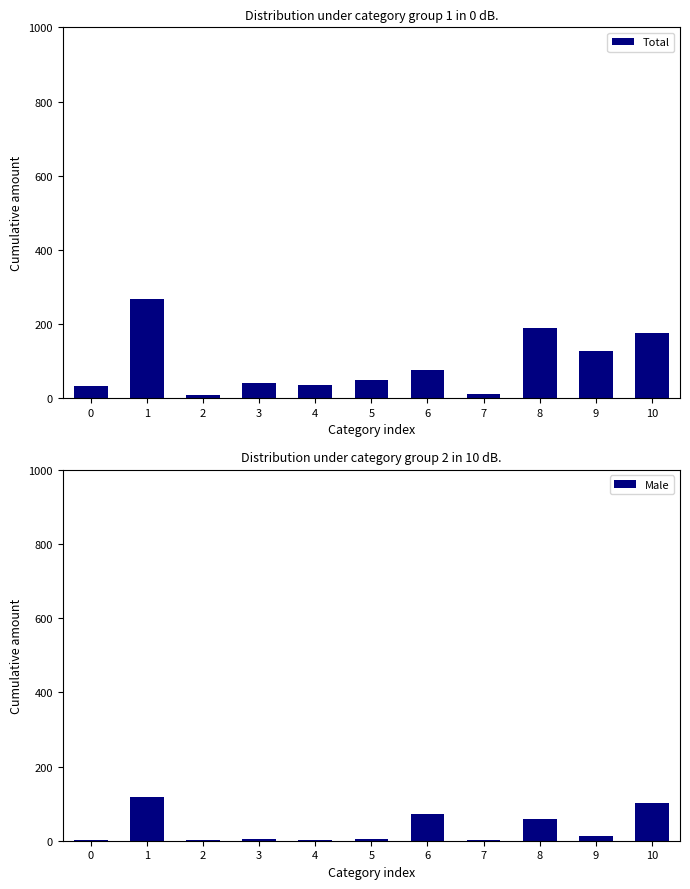

How many distinct data groups are displayed?

2